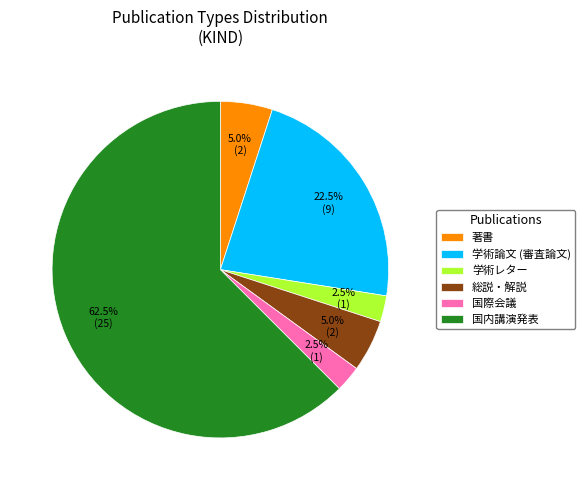

What is the majority slice?

国内講演発表